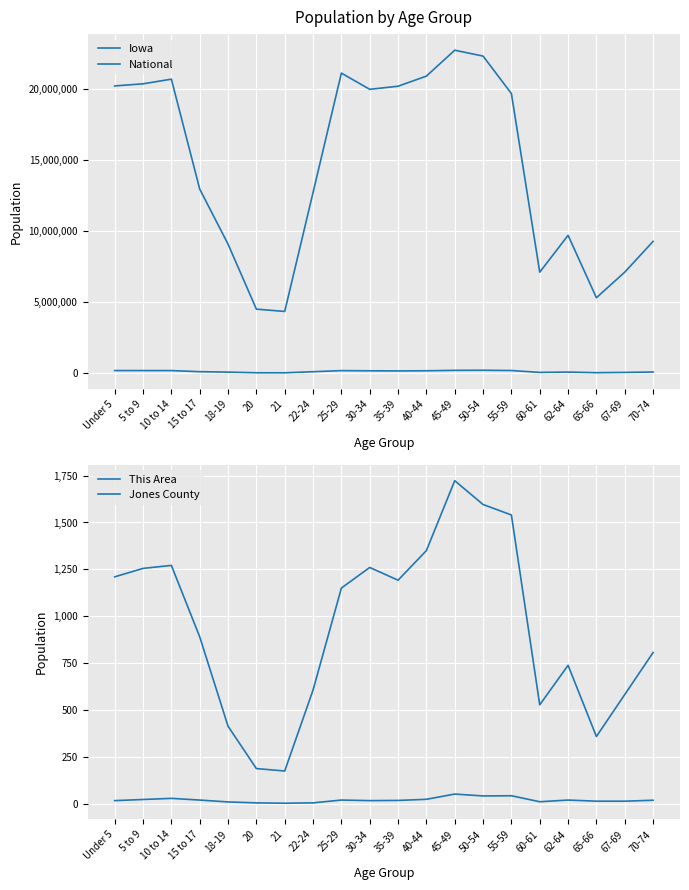

What is the label of the 1st point from the left?

Under 5